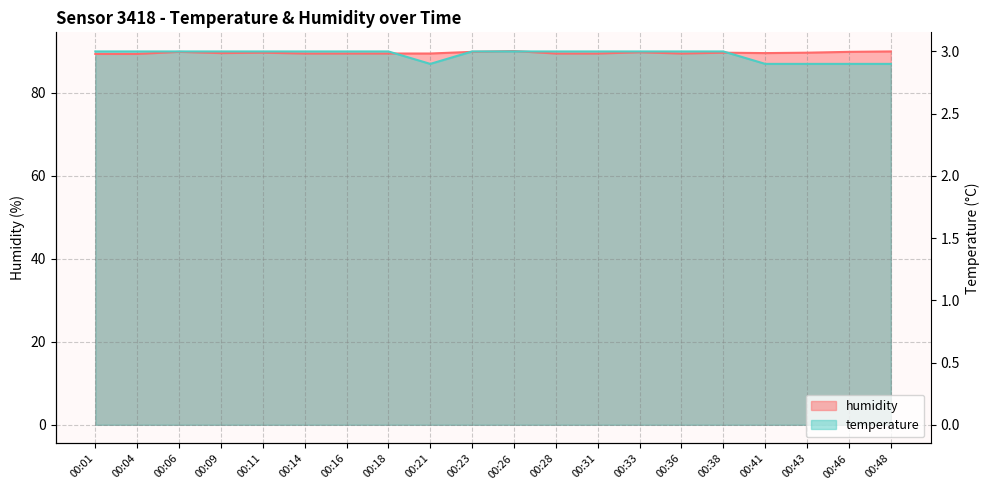

Which series changed the most between 00:06 and 00:31?

humidity